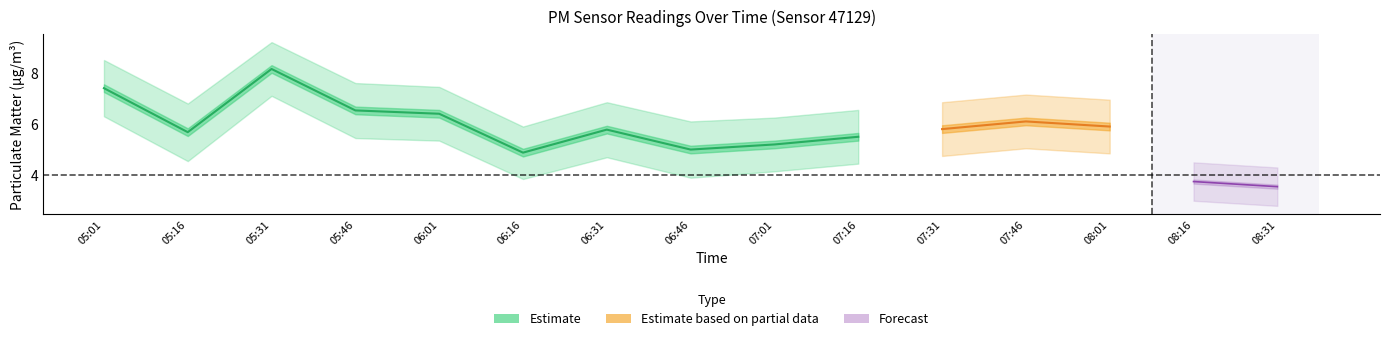

What position from the left is 05:01?

1